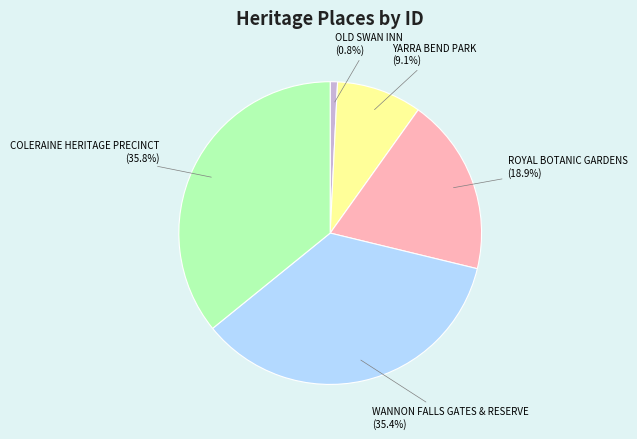

Approximately how many times larger is the value at COLERAINE HERITAGE PRECINCT compared to WANNON FALLS GATES & RESERVE?

1.0